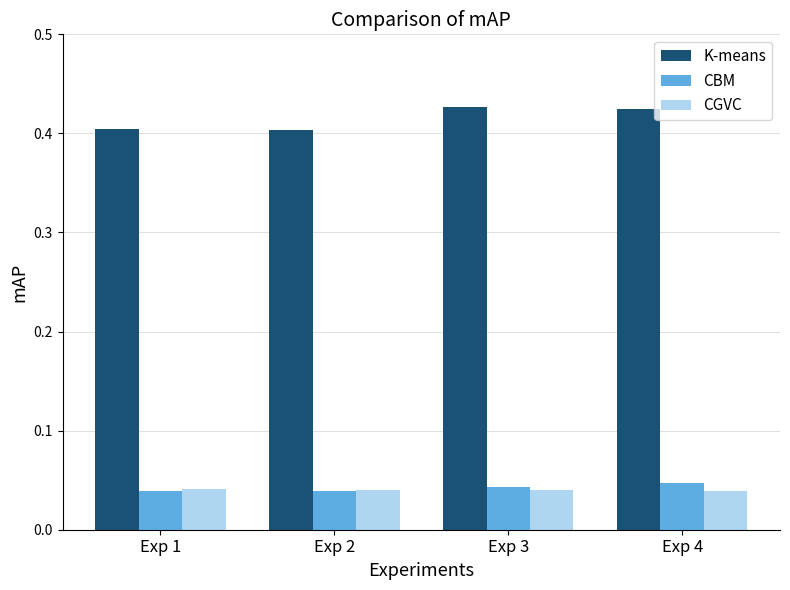

What are all the series names shown in the legend?

K-means, CBM, CGVC